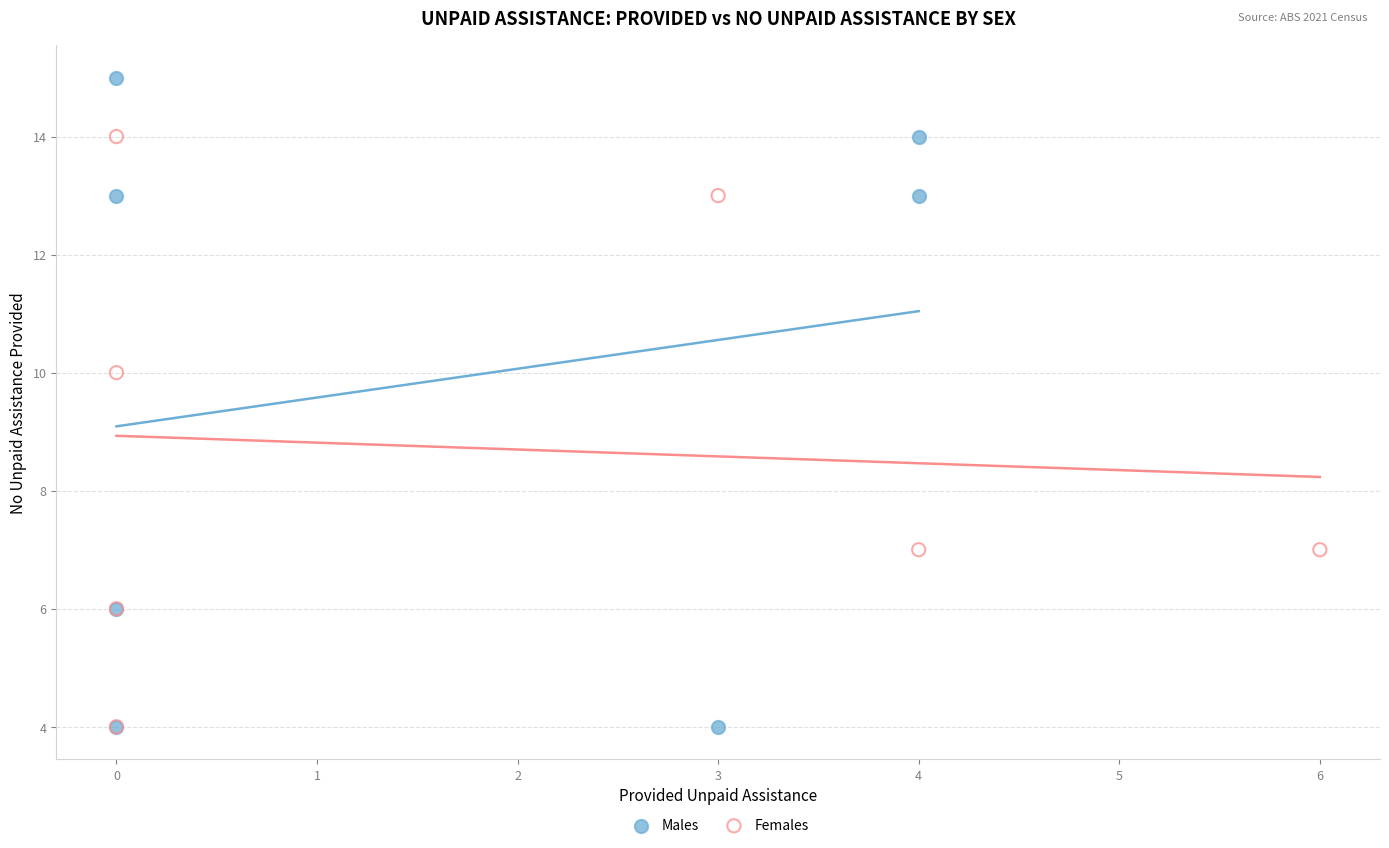

Which series contains the highest Y value?

Males